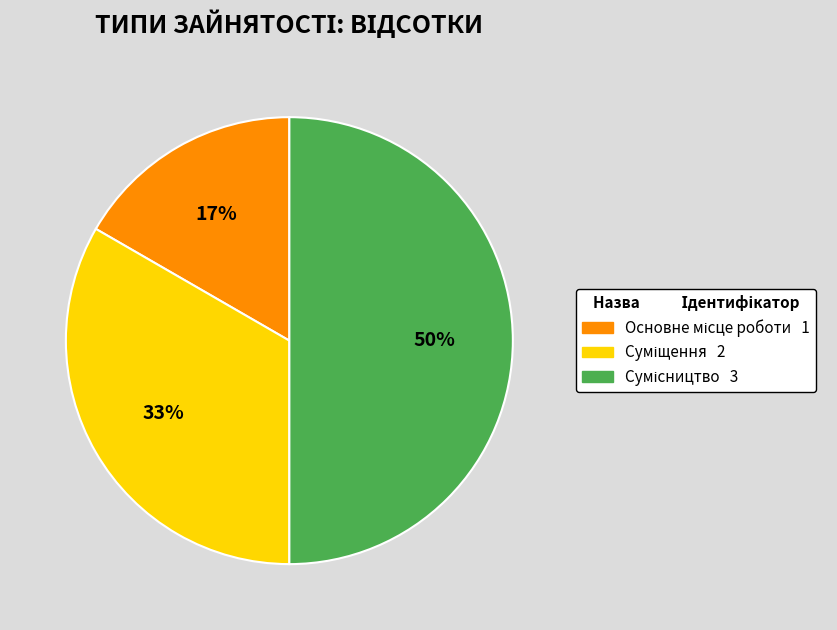

How many slices are in this pie chart?

3